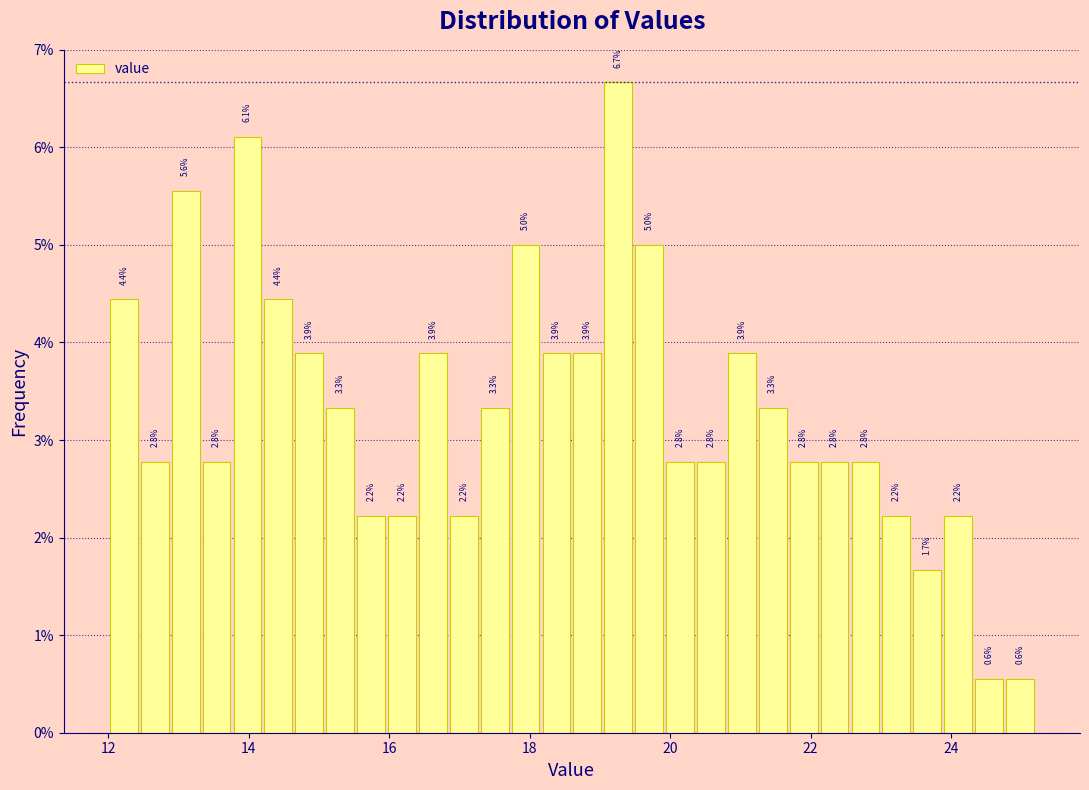

Read against the x-axis, roughly where is the centre of the tallest bar?

19.2